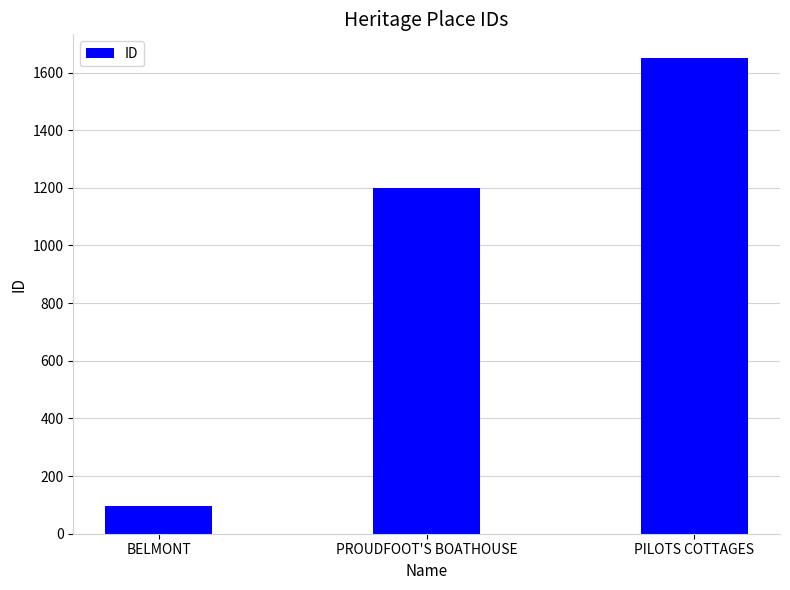

At which label is the value closest to 872?

PROUDFOOT'S BOATHOUSE